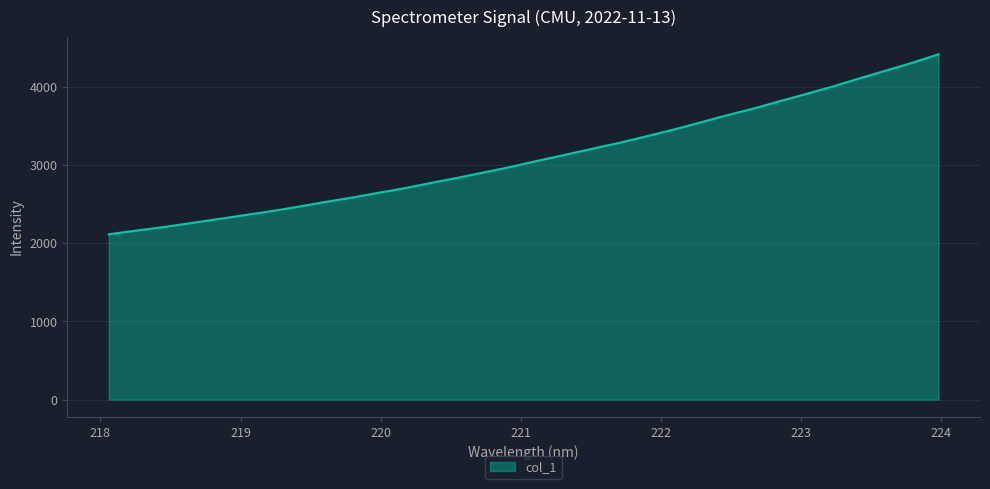

What is the difference between the maximum and minimum values?

2302.9